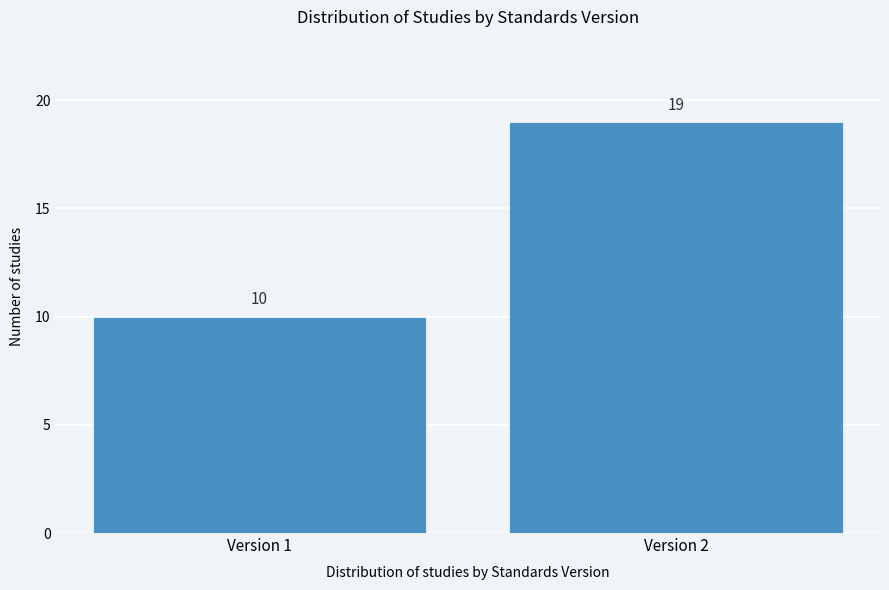

Reading left to right, what are all the values shown in this chart?

10	19